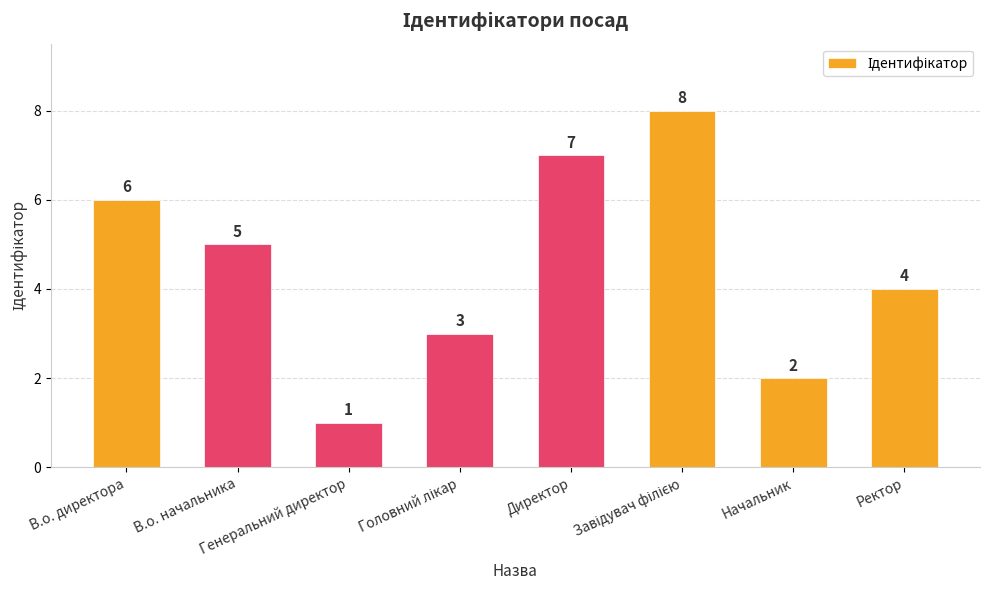

What is the maximum value shown in the chart?

8